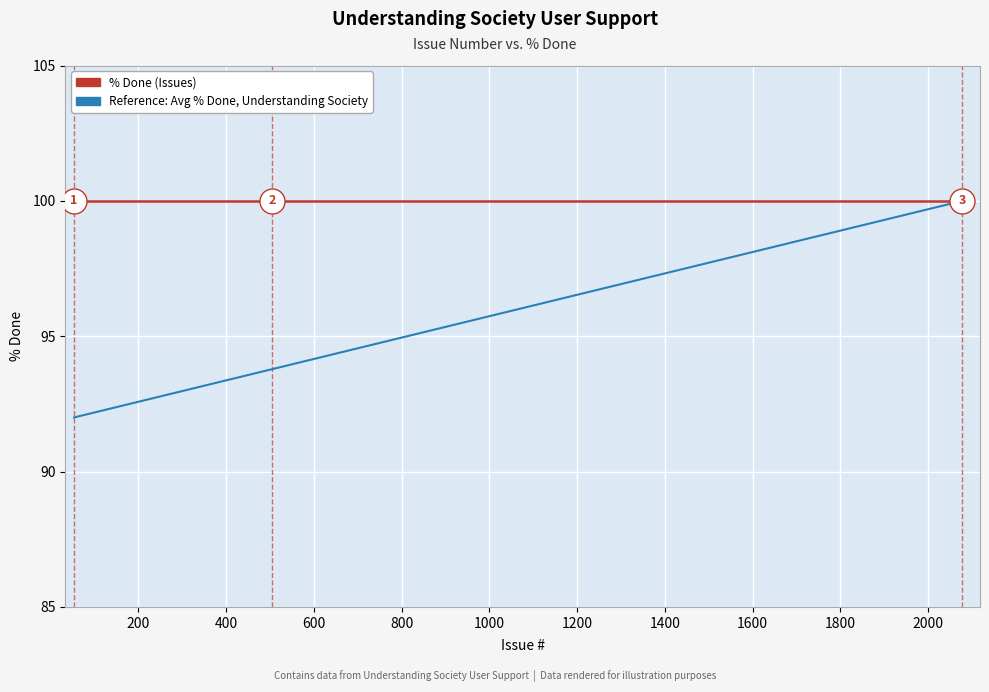

Which series has the largest total across all categories?

% Done (Issues)